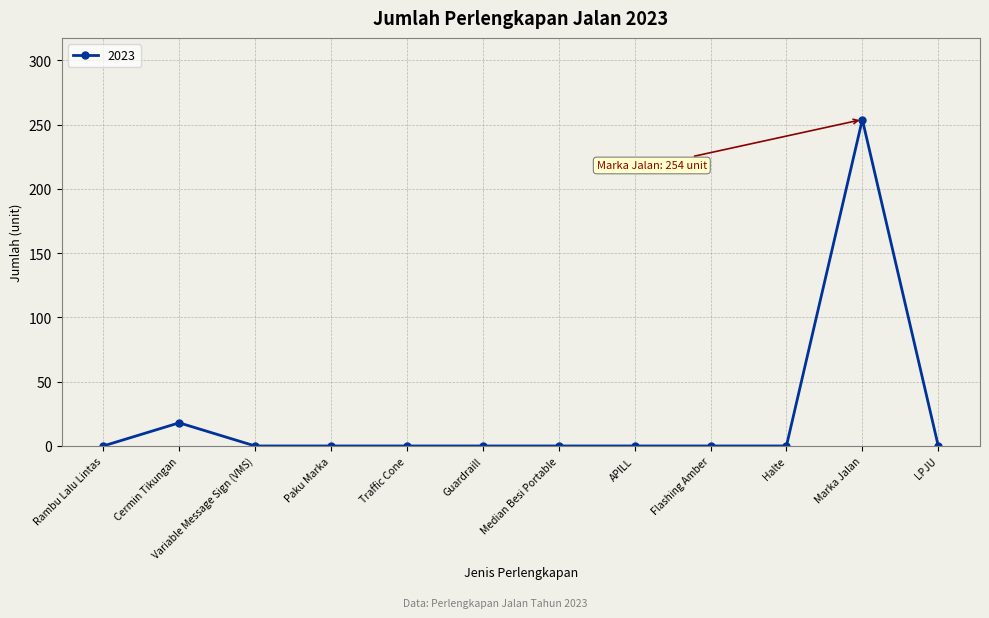

What is the label of the 1st point from the right?

LPJU